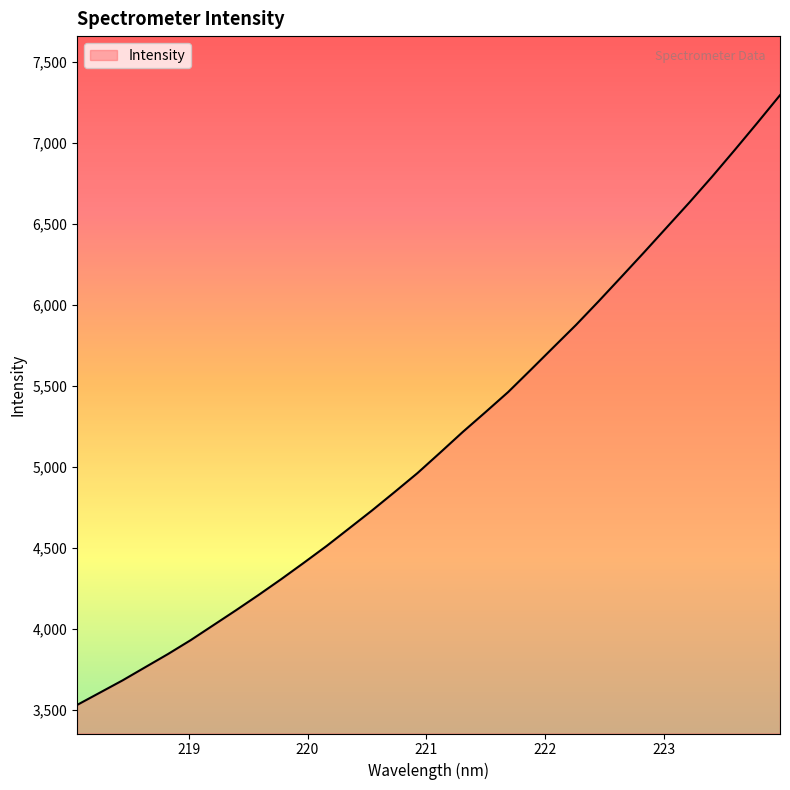

What is the difference between the maximum and minimum values?

3765.7